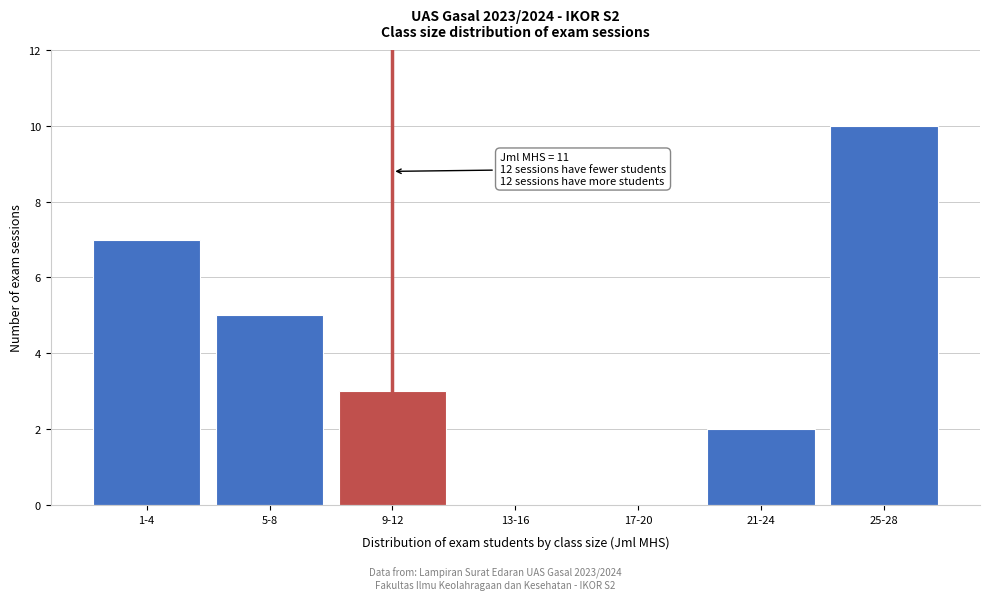

Reading left to right, transcribe all the data shown in this chart.

1-4=7	5-8=5	9-12=3	13-16=0	17-20=0	21-24=2	25-28=10